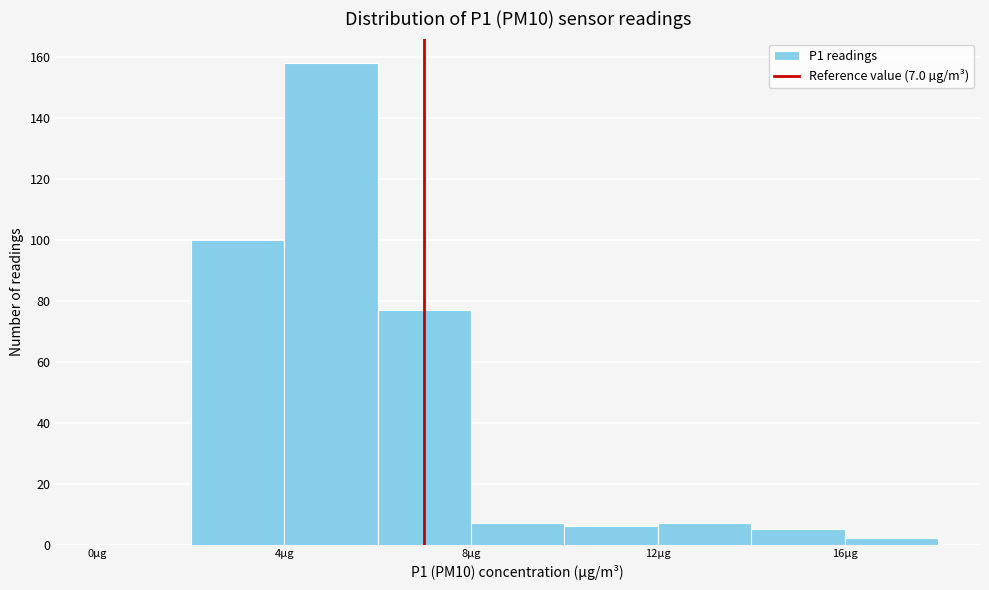

Which range on the x-axis has the tallest bar?

4 to 6